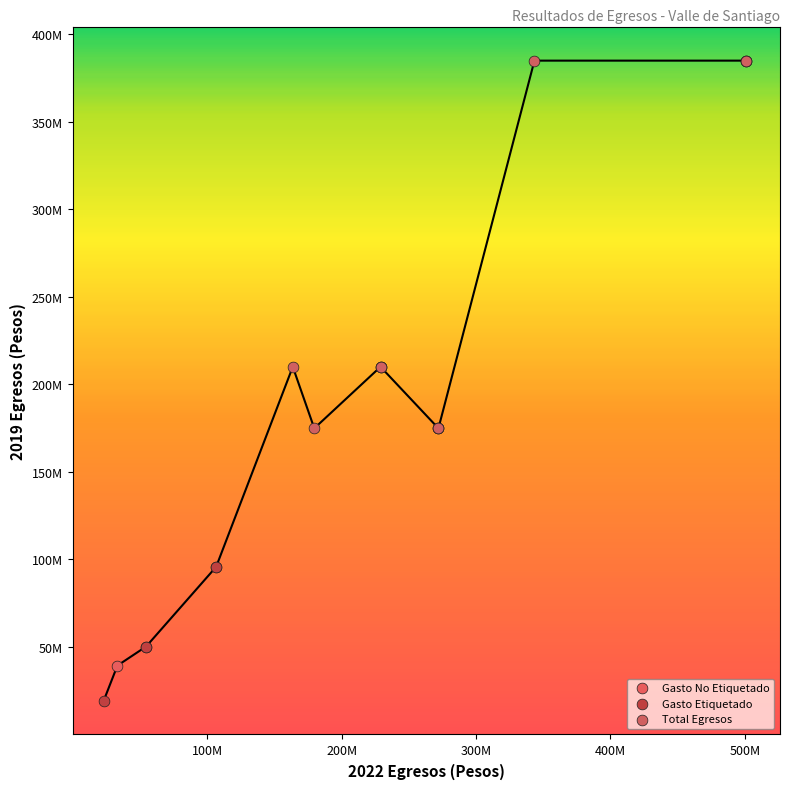

What are all the series names shown in the legend?

Gasto No Etiquetado, Gasto Etiquetado, Total Egresos